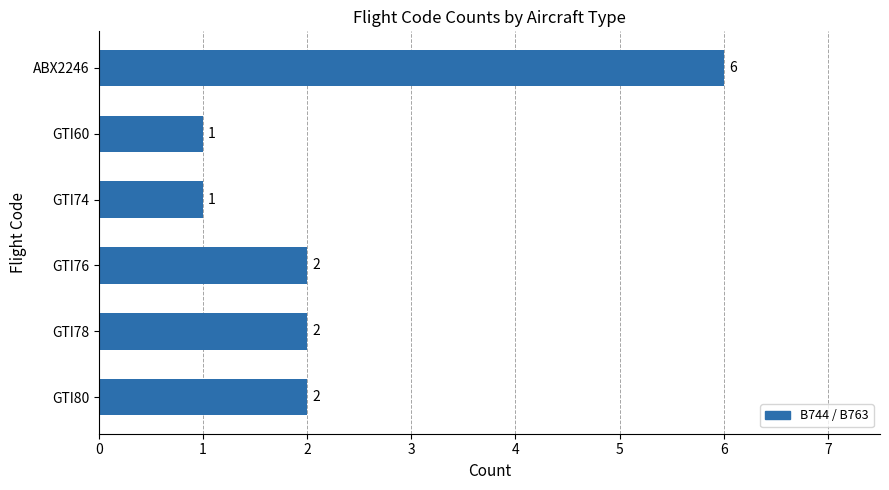

Which category has the highest value across all series?

ABX2246